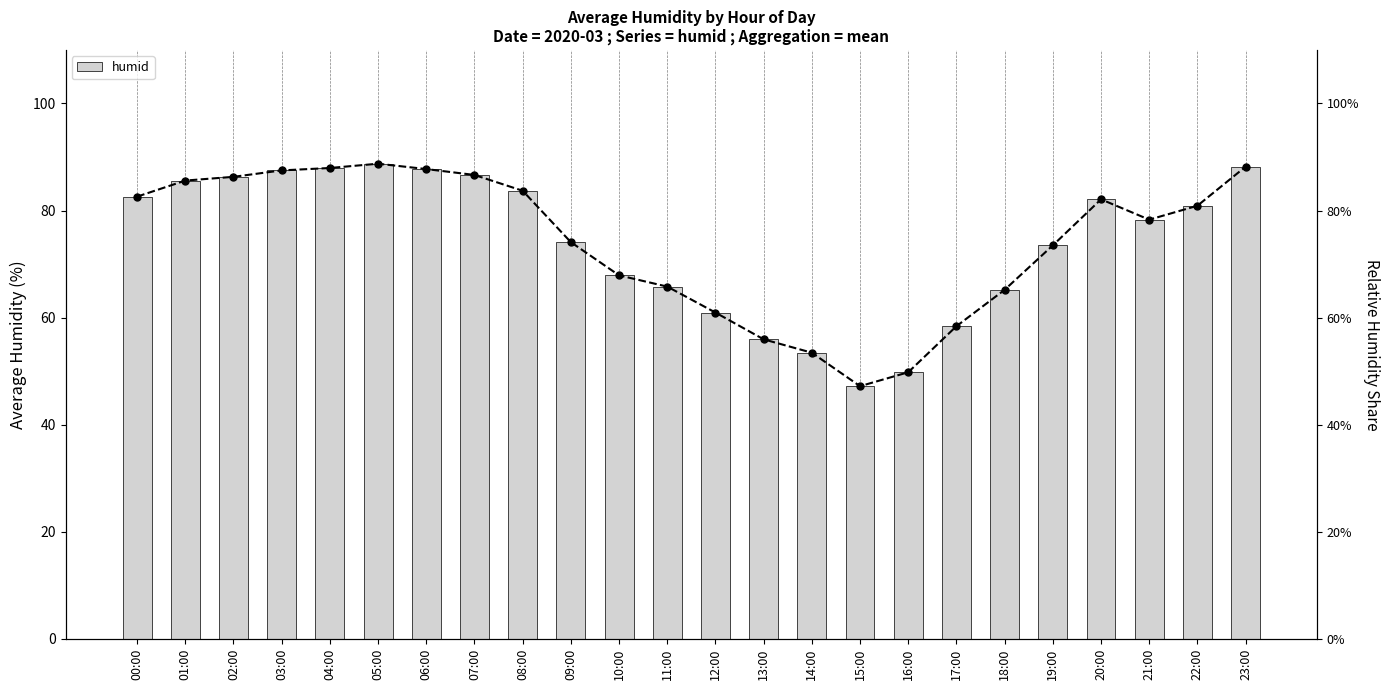

What is the minimum value shown in the chart?

0.5